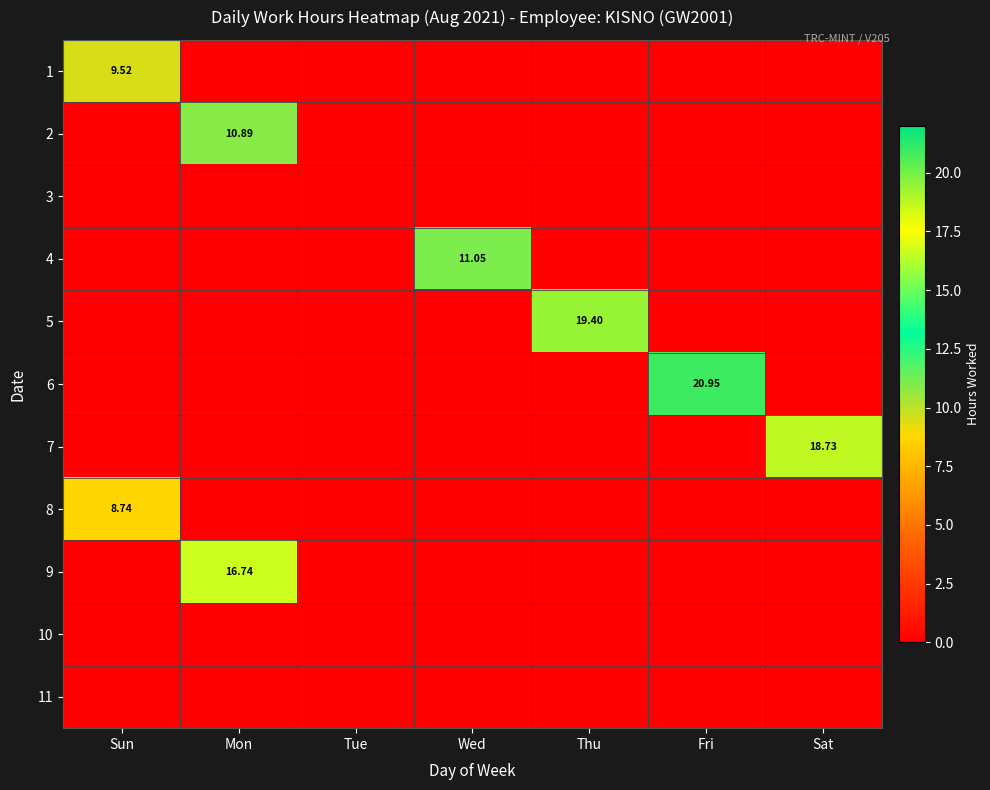

At which category does the chart reach its minimum across all series?

Mon